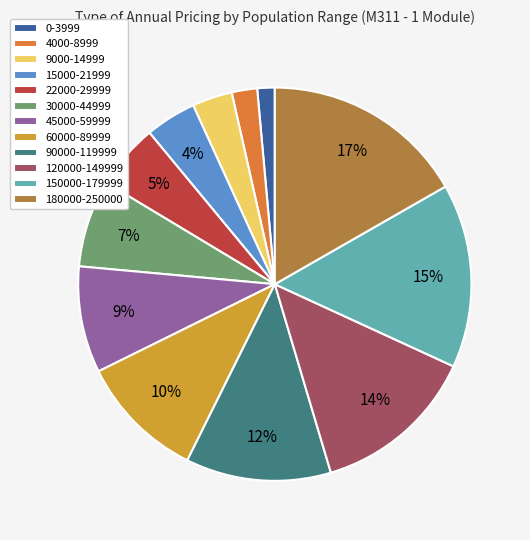

How many slices are in this pie chart?

12